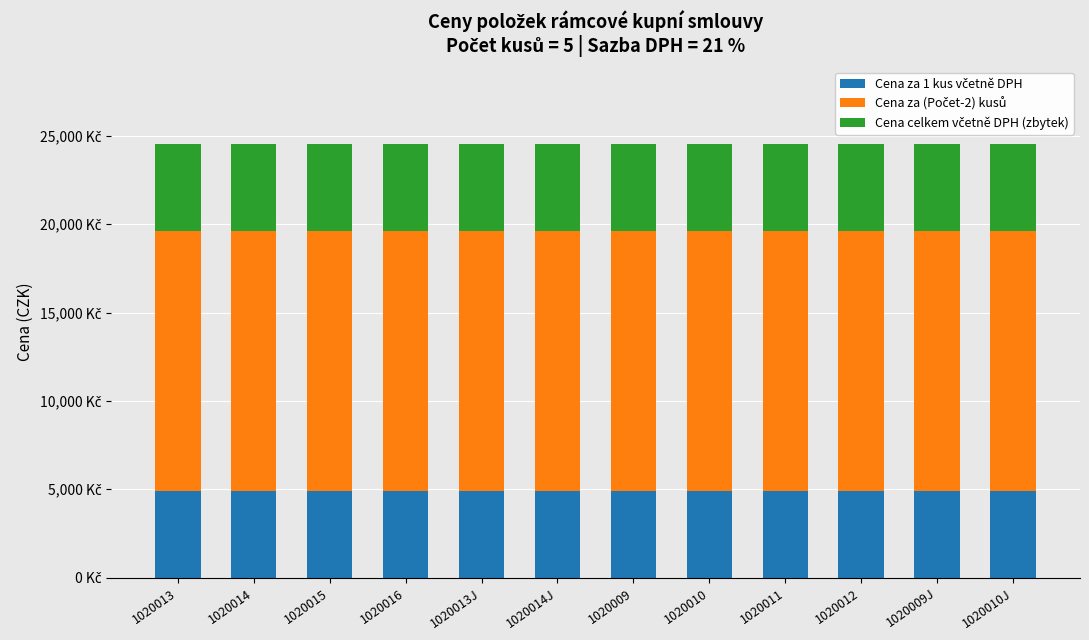

What is the total value across all series at 1020012?

24520.8